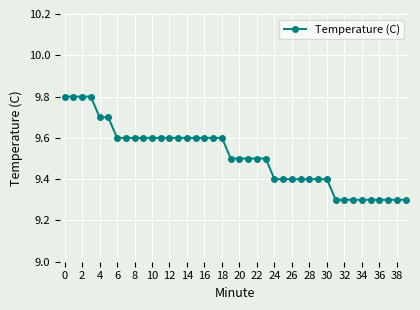

What is the value of the 12th point from the left?

9.6